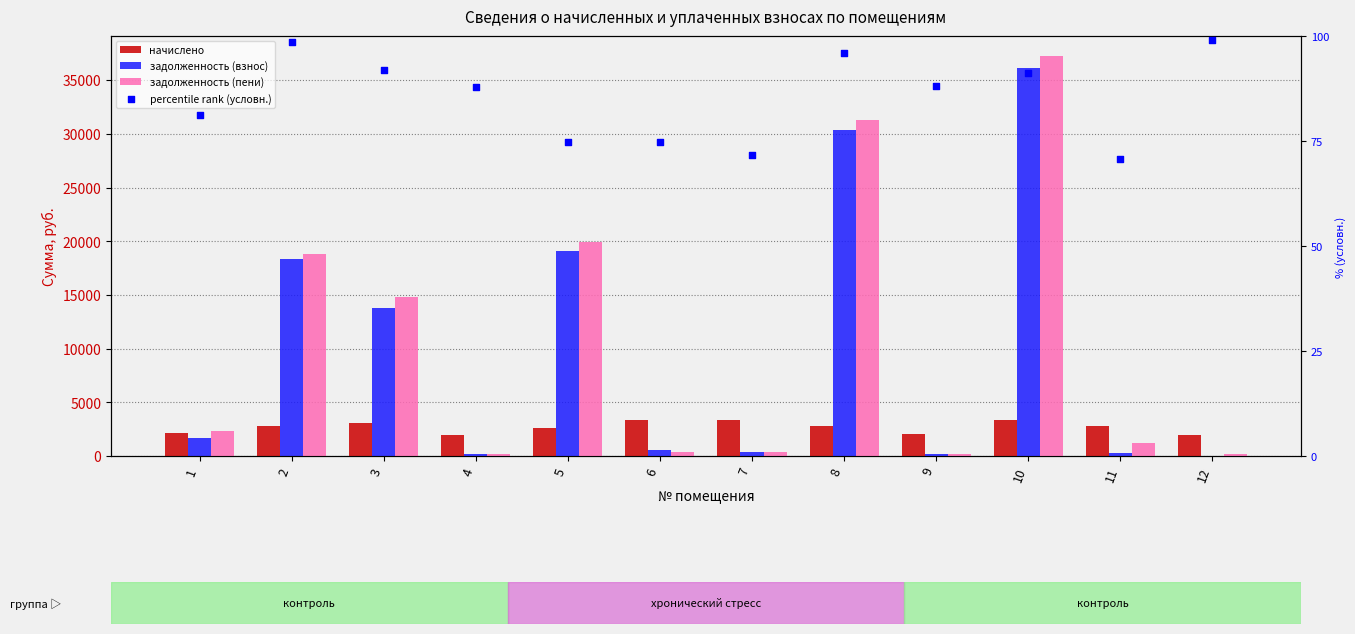

Which series has the largest Y range (max minus min)?

задолженность (пени)